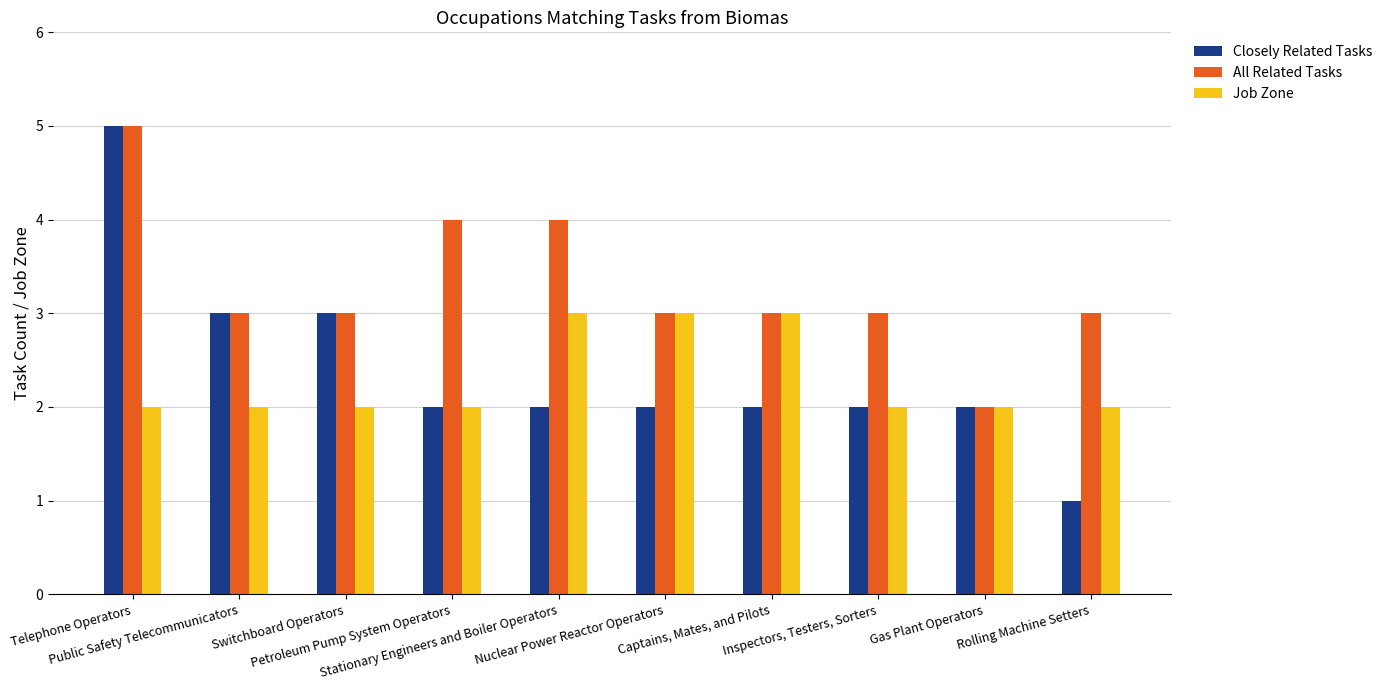

What is the difference between the maximum and minimum values in the All Related Tasks series?

3